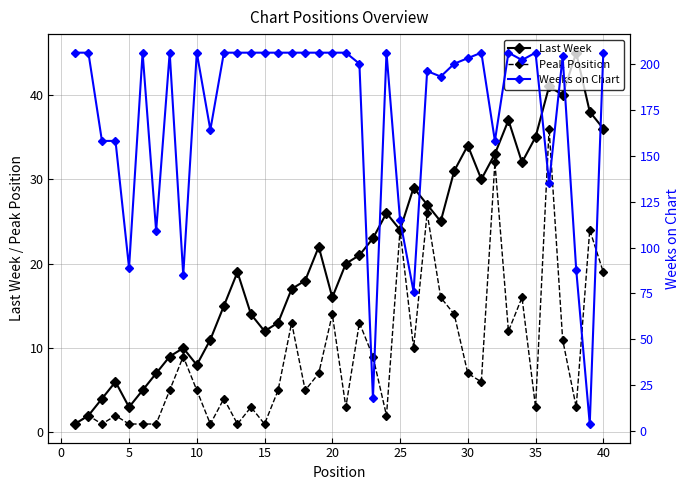

How many interior local valleys does the Last Week series have?

9